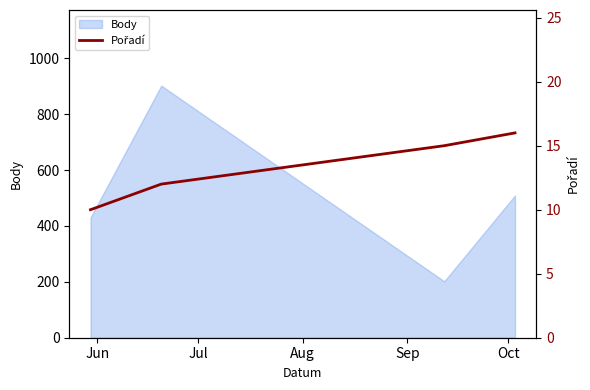

True or false: Body has more than 1 points higher than both neighbors.

False